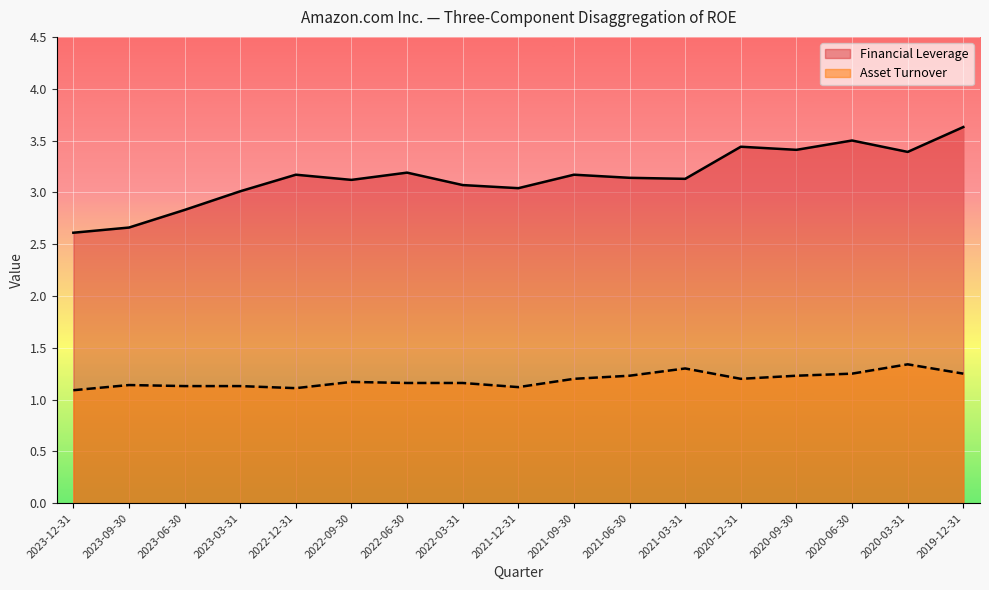

True or false: Asset Turnover has more than 1 interior local peaks.

True